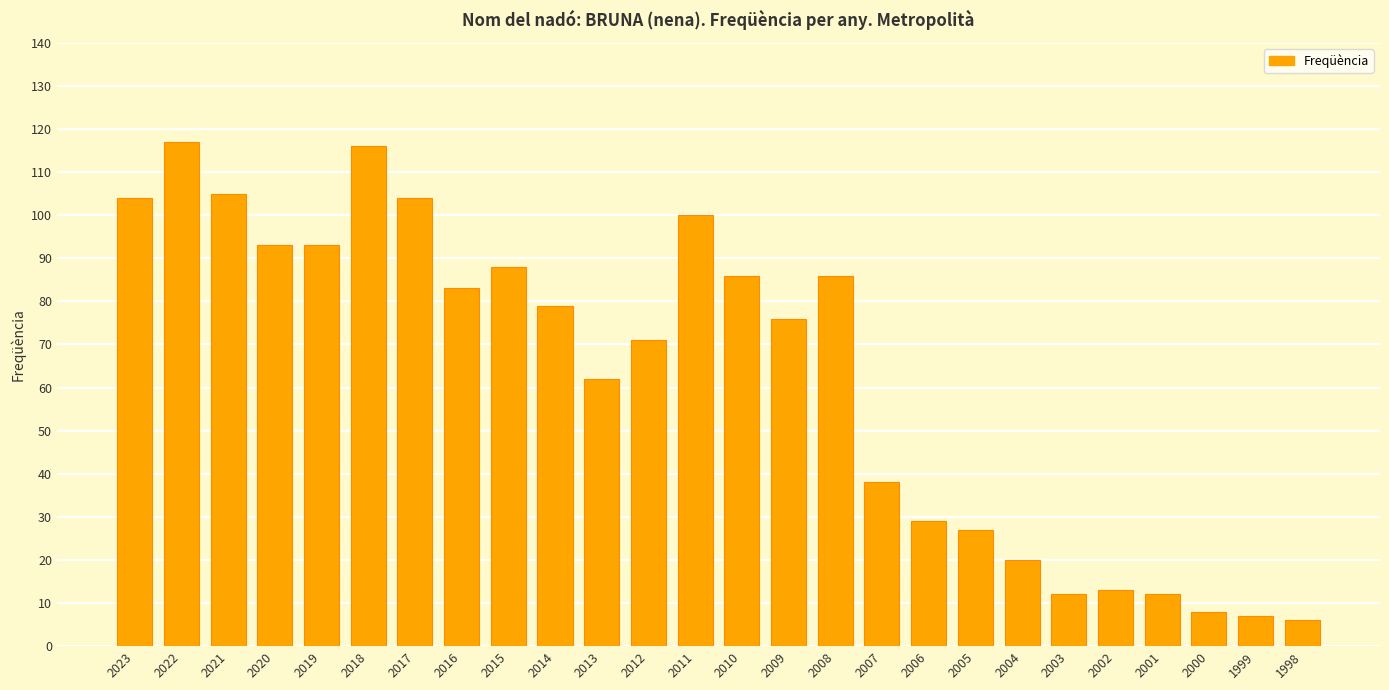

The value at 2010 is 86. True or false?

True